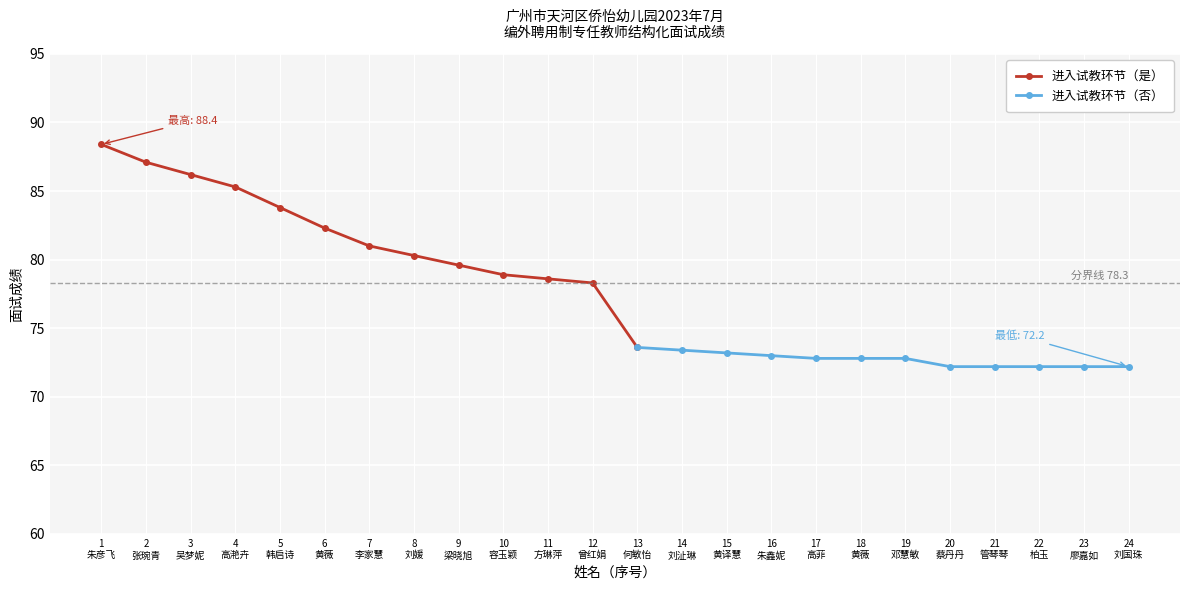

Read the value at 方琳萍.

78.6